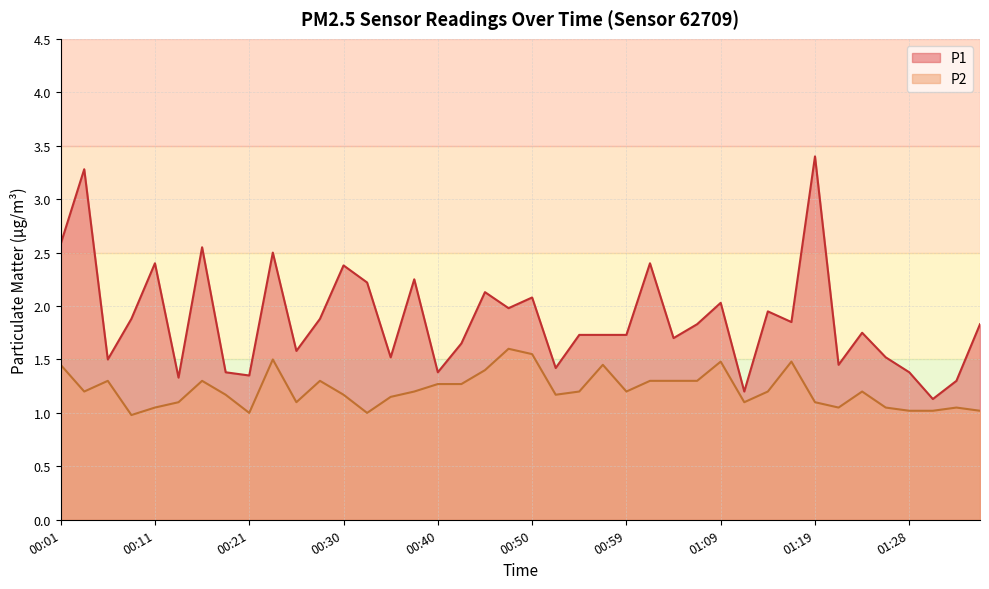

What is the label of the 2nd point from the right?

01:33